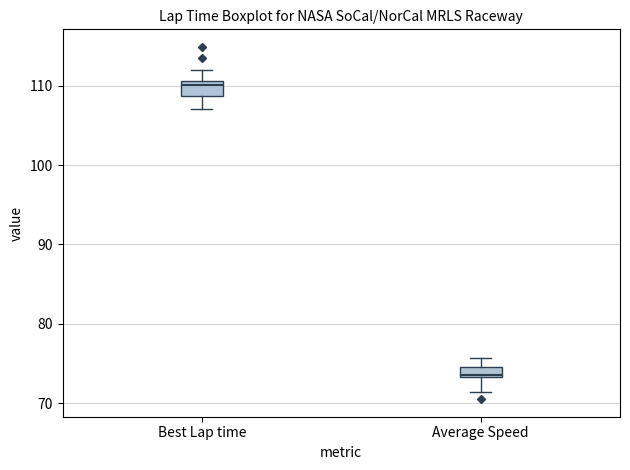

Which box's median line is the highest?

Best Lap time